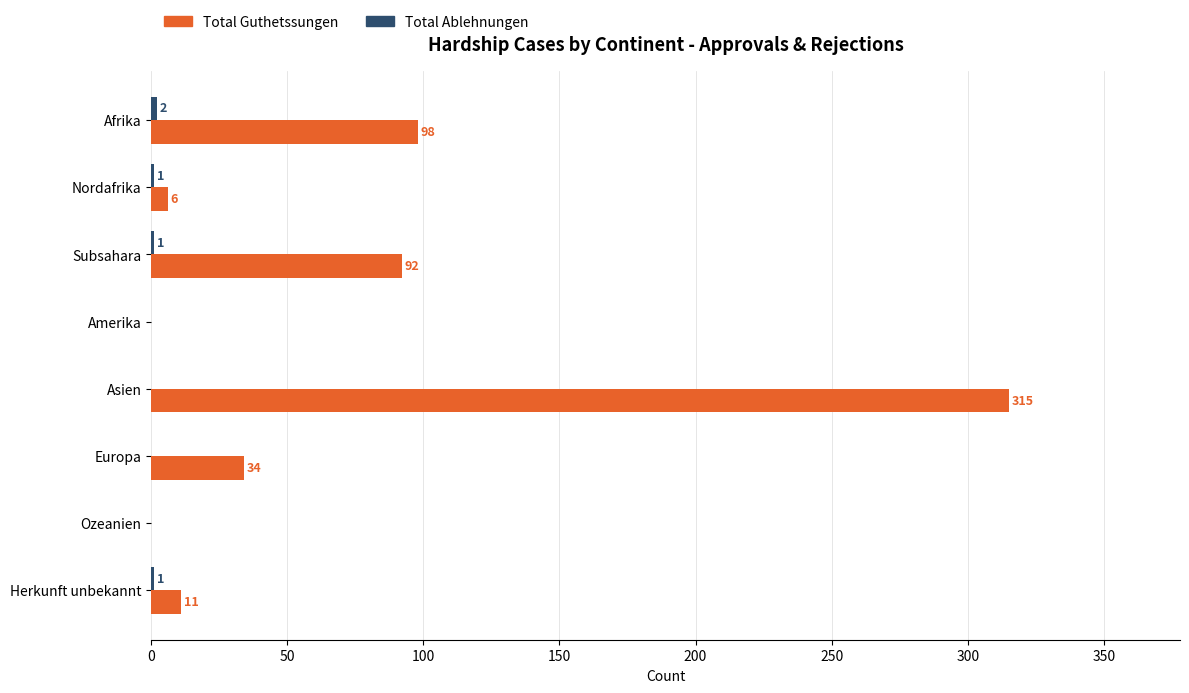

At which label does Total Guthetssungen reach its peak?

Asien